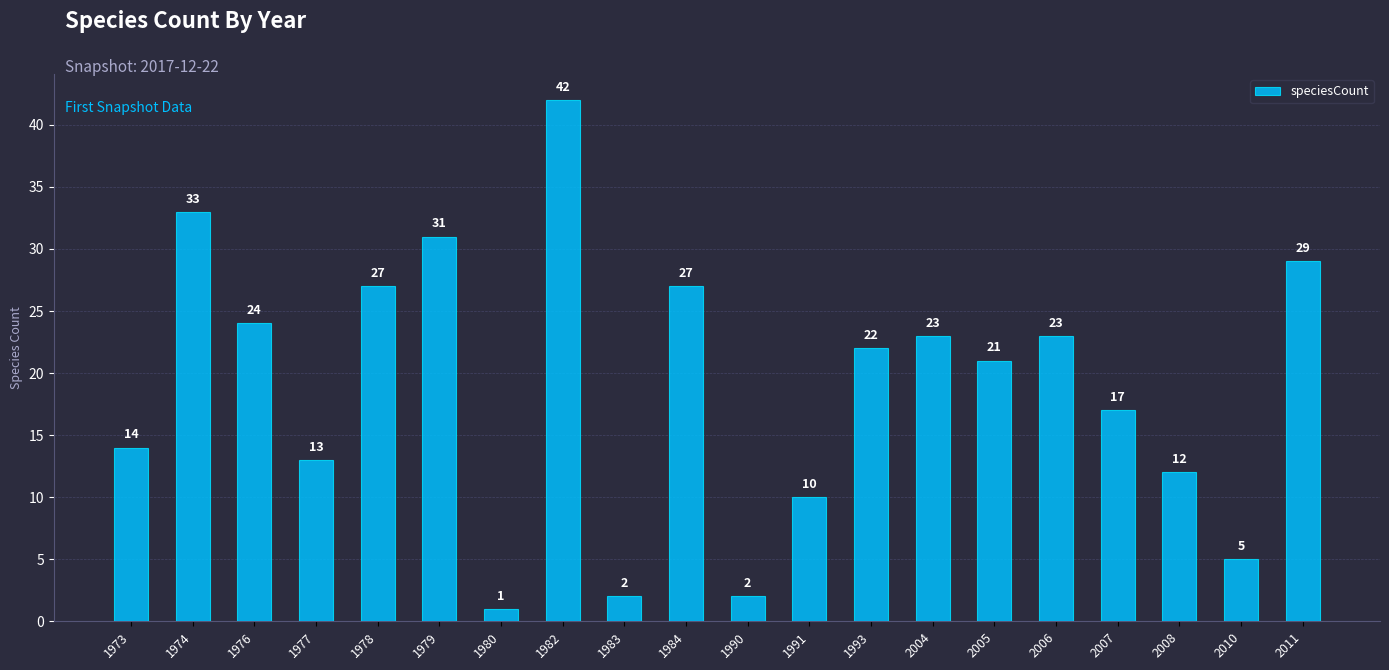

Are the bars horizontal?

No